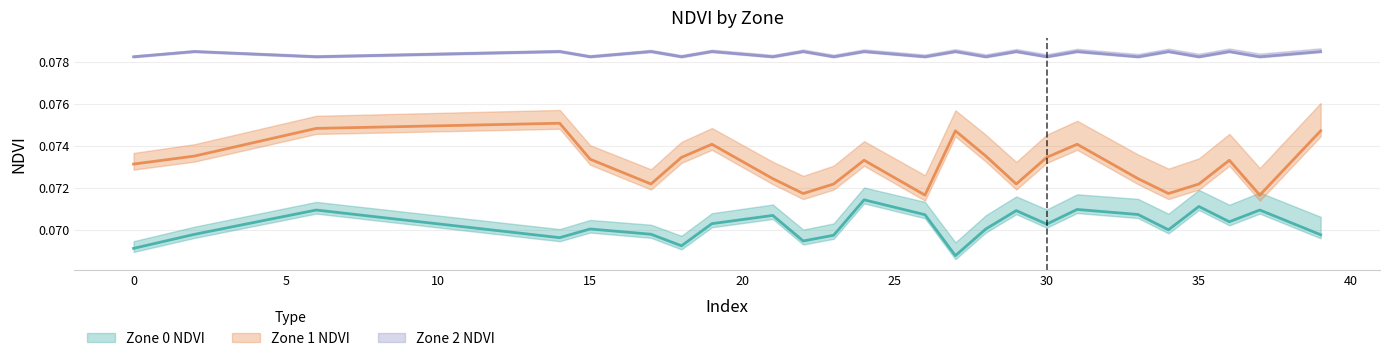

What is the maximum value for Zone 0 NDVI?

0.1